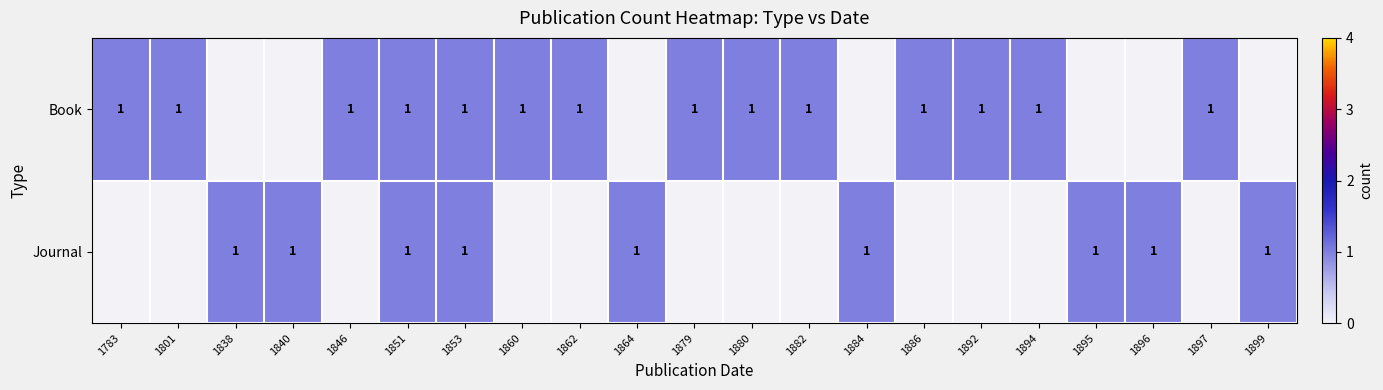

Is it true that Journal equals 1 at 1895?

True